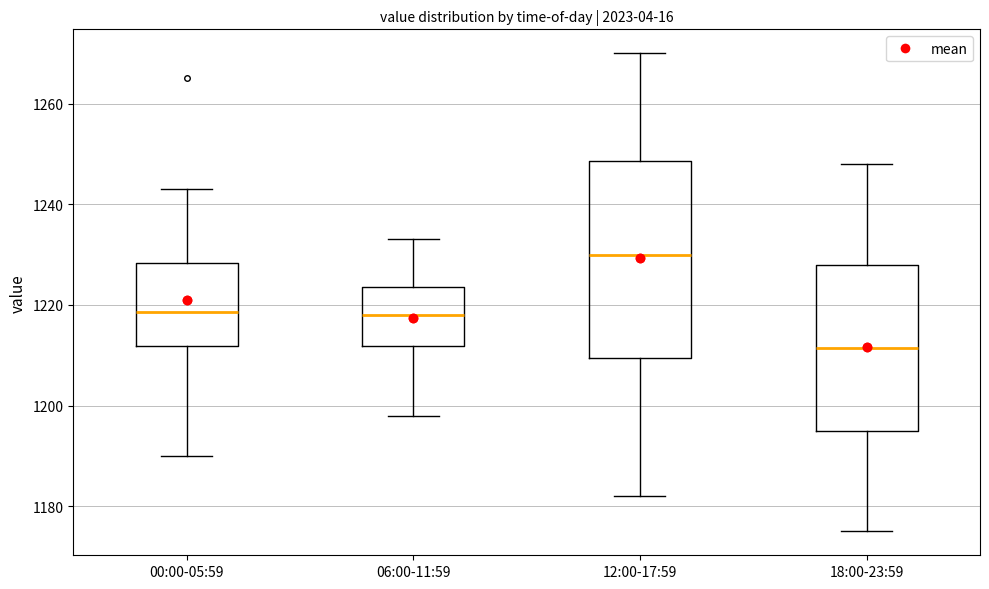

Where is the lower edge of the box for 06:00-11:59 on the y-axis? The values are not printed on the chart, so give them approximately, as read against the axis.

1212